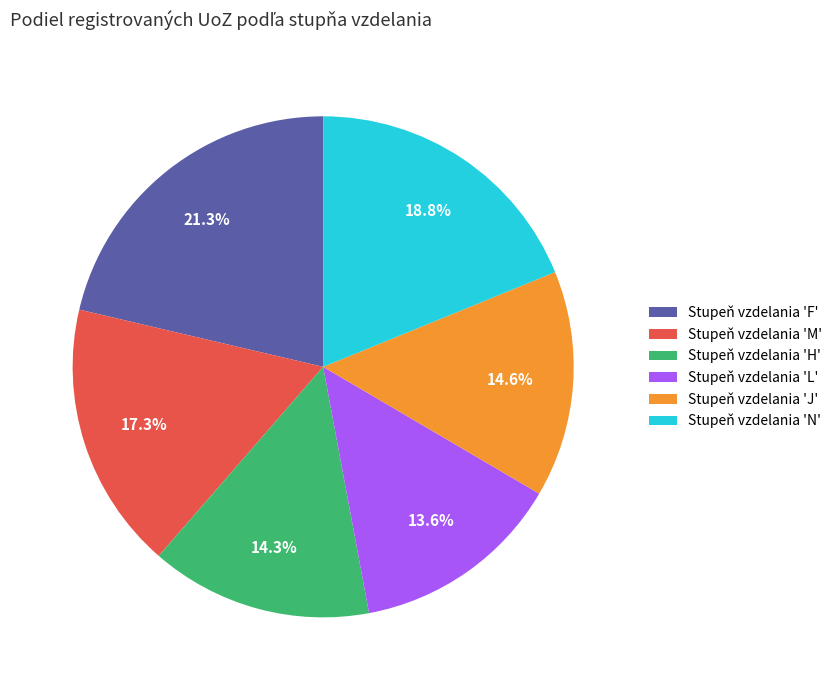

Which category has the smallest portion of the pie?

Stupeň vzdelania 'L'